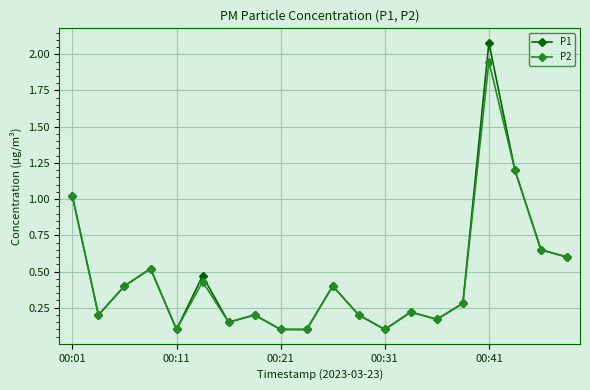

True or false: P1 has more than 2 interior local peaks.

True